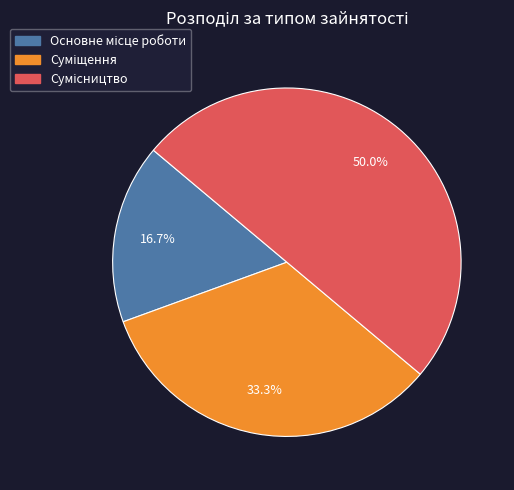

How many slices are in this pie chart?

3